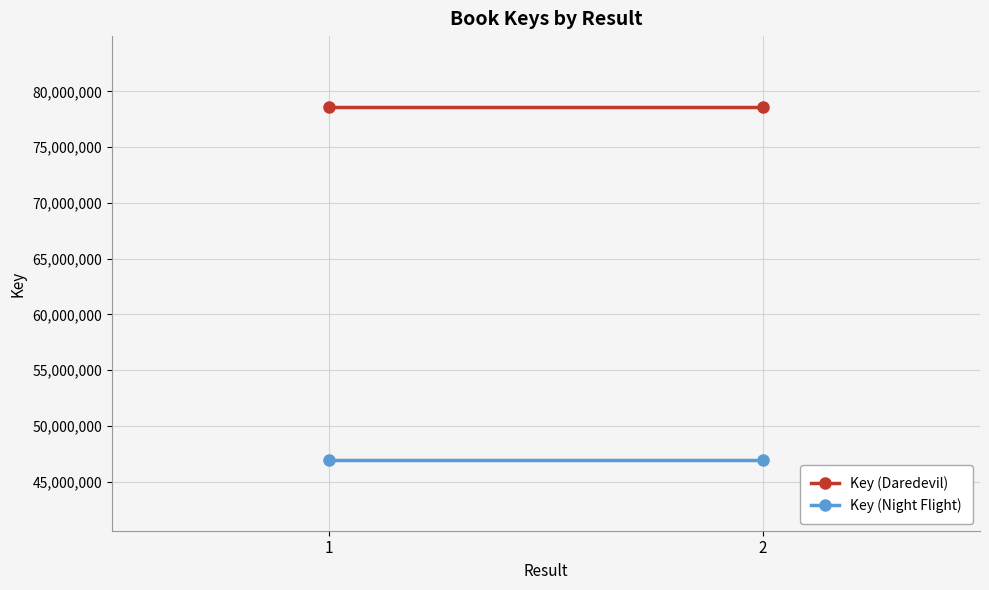

At which category does the chart reach its peak across all series?

1